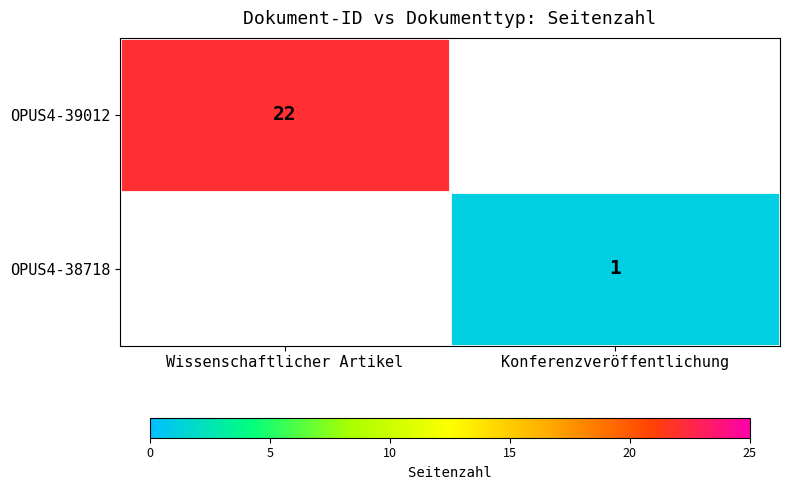

The value of OPUS4-38718 at Konferenzveröffentlichung is 1. True or false?

True